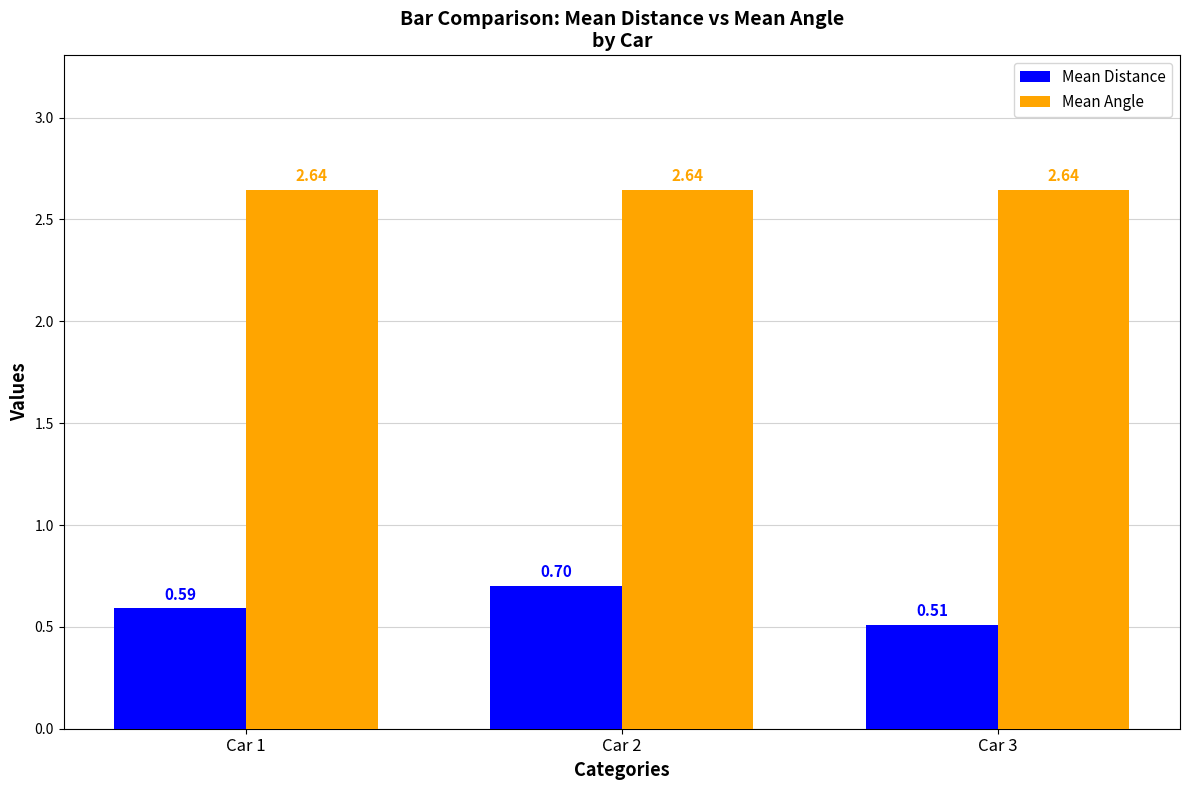

Rank the series at Car 3 from lowest to highest value.

Mean Distance, Mean Angle